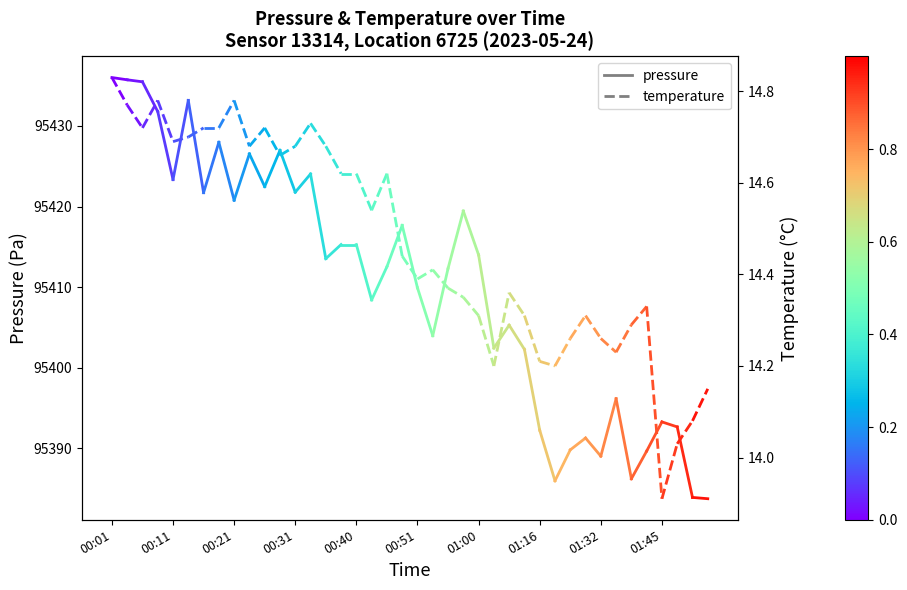

Rank the series by their average value, from lowest to highest.

temperature, pressure